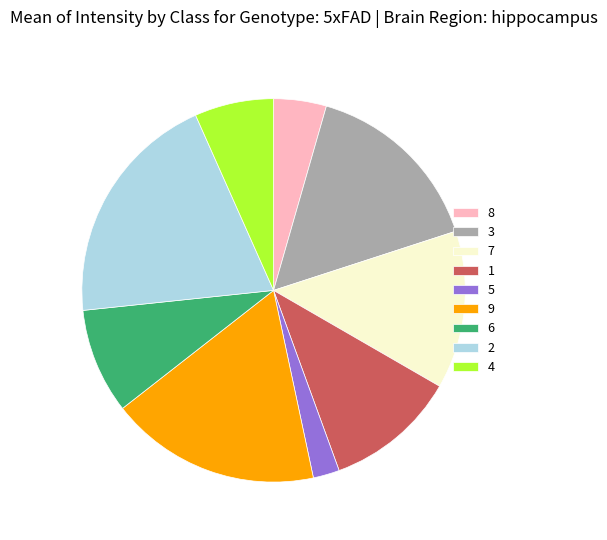

Does 3 represent more than half of the total?

No